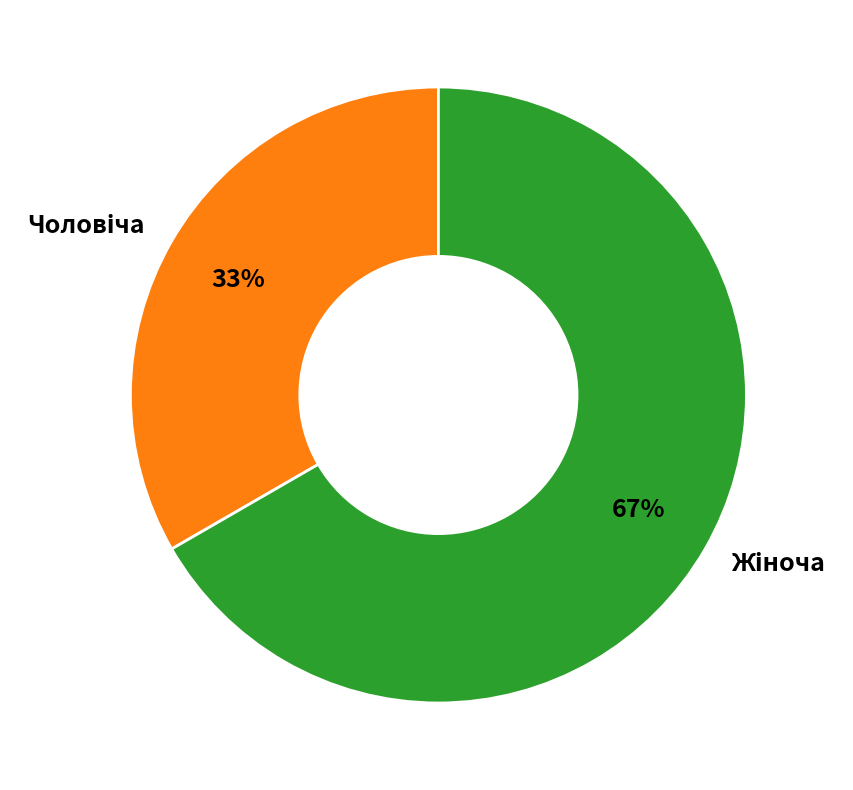

How many slices are in this pie chart?

2